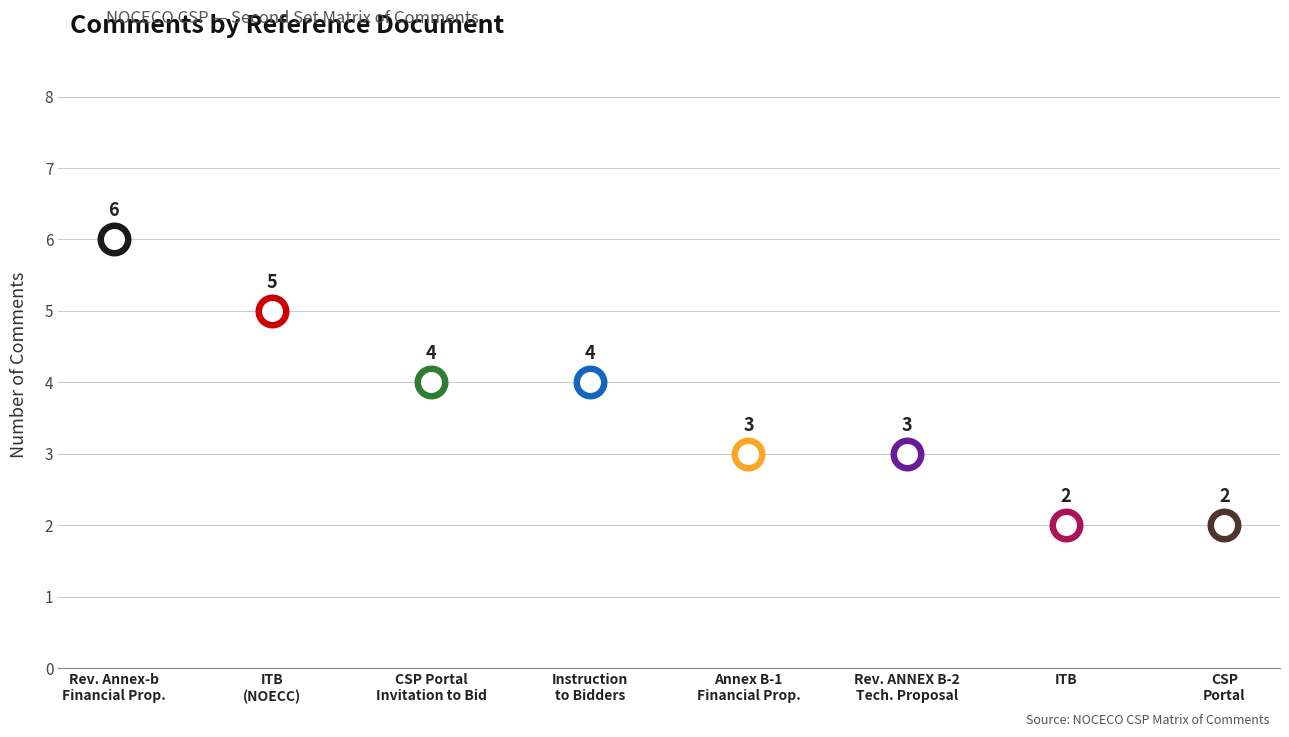

Approximately how many times larger is the value at CSP Portal compared to Revised Annex-b Financial Proposal?

0.3